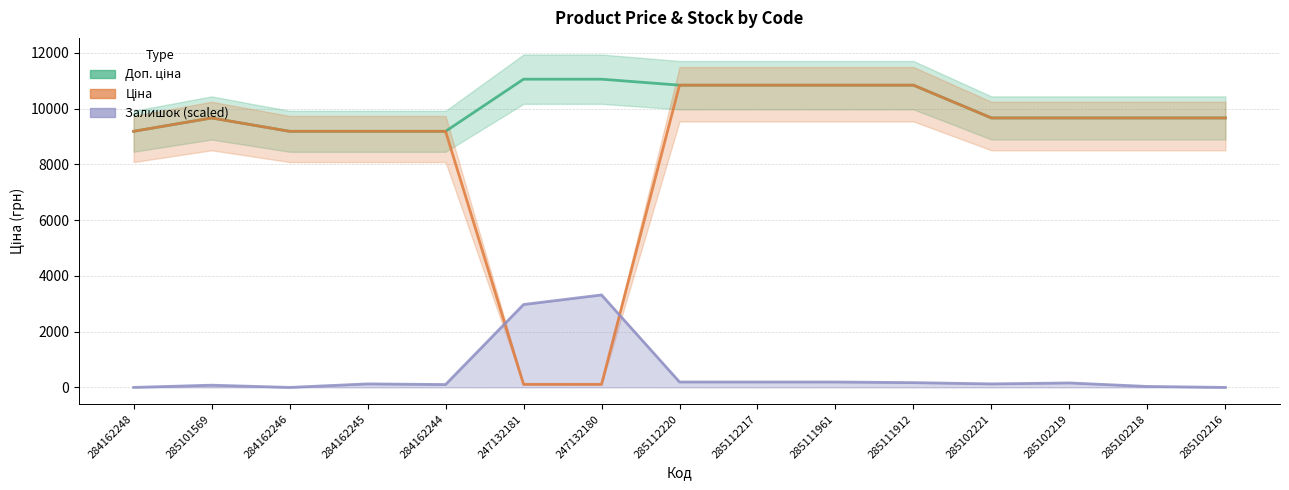

Which series has the largest range (max minus min)?

Ціна